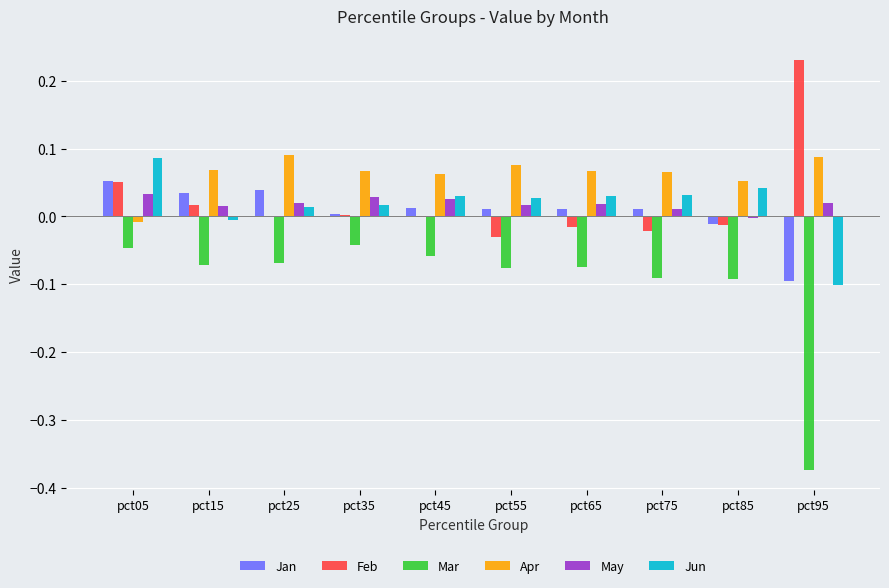

Which label corresponds to the largest value in the chart?

pct95